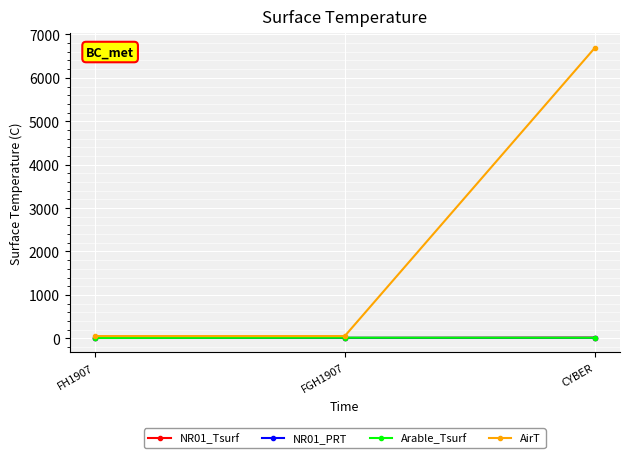

At which category is the sum across all series the highest?

CYBER